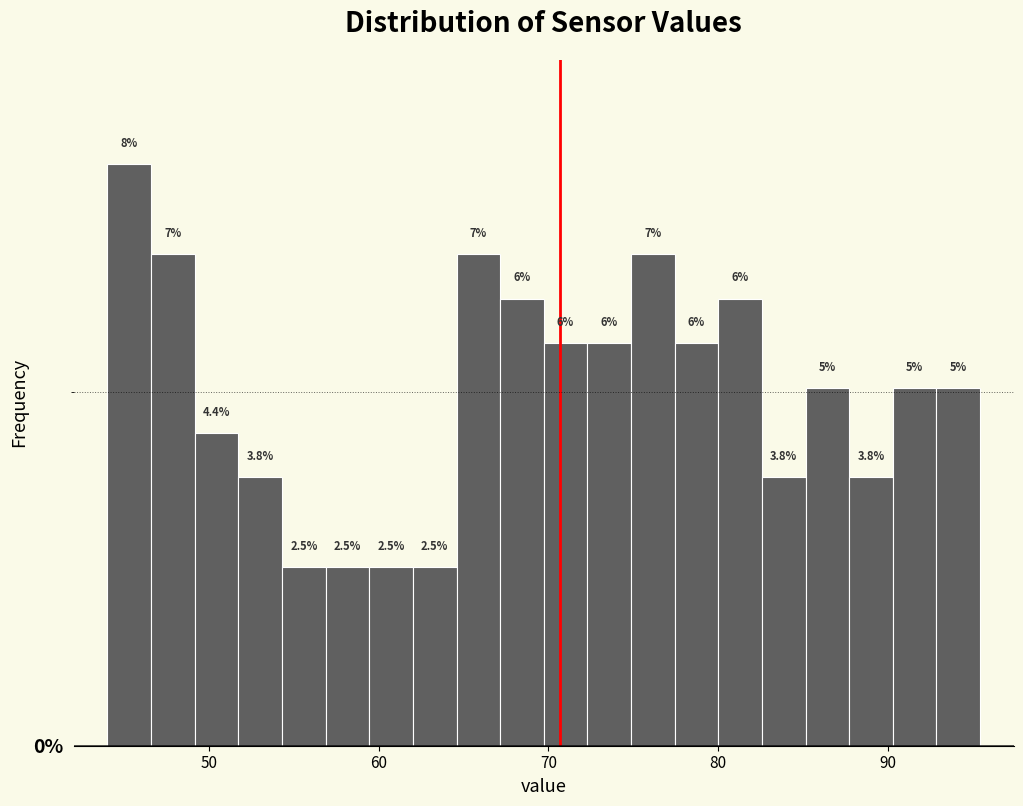

Read against the x-axis, roughly where is the centre of the tallest bar?

45